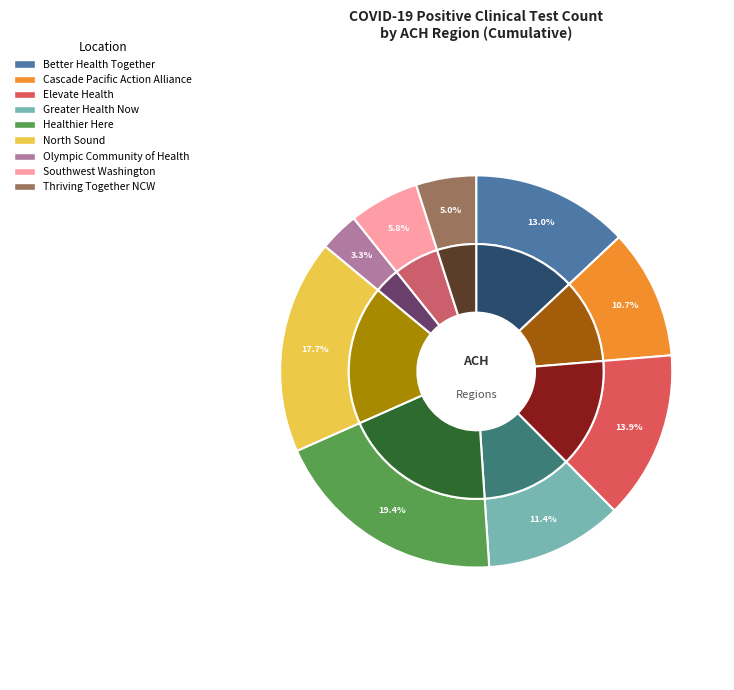

What percentage is NOT represented by North Sound?

82.3%